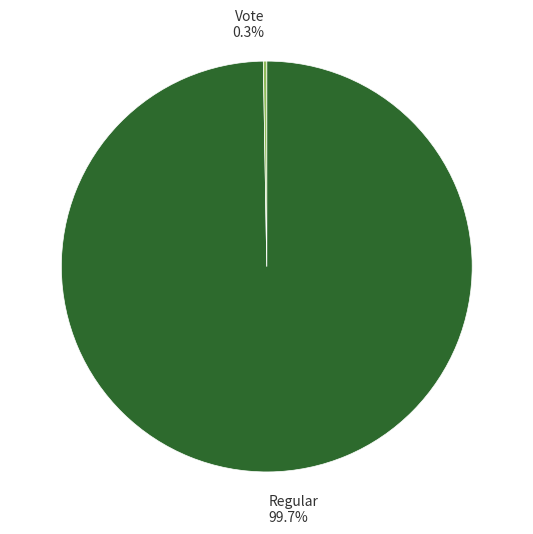

What portion of the pie excludes Regular?

0.3%